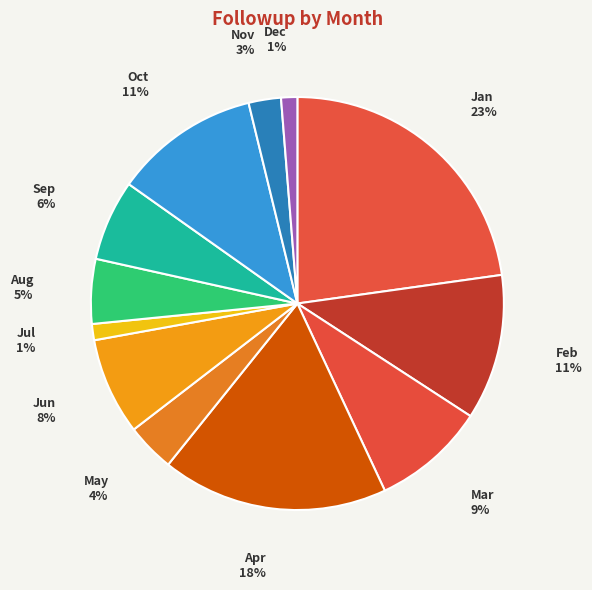

Do Jan and Dec together represent more than half of the pie?

No